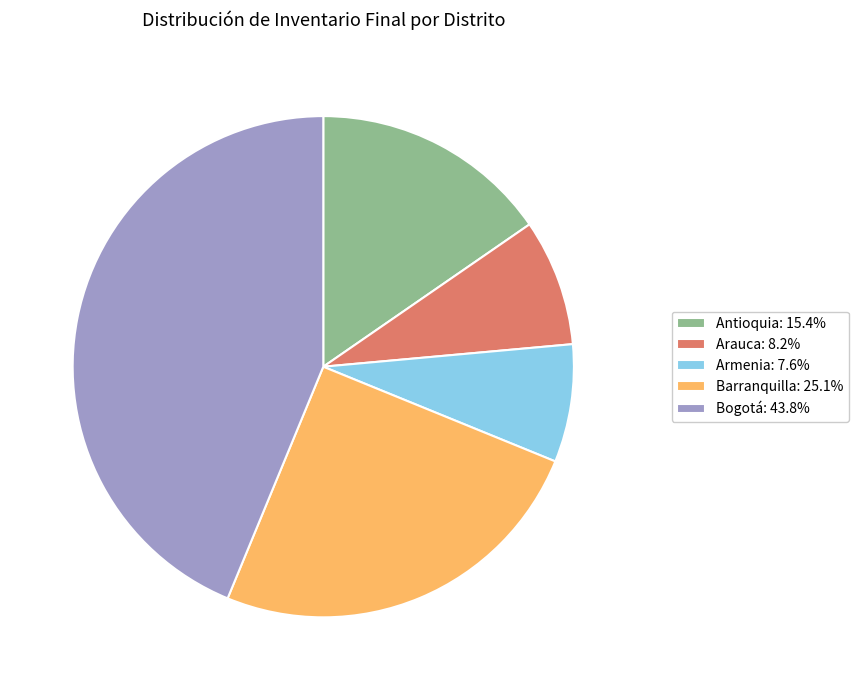

Approximately how many times larger is the value at Barranquilla compared to Armenia?

3.3